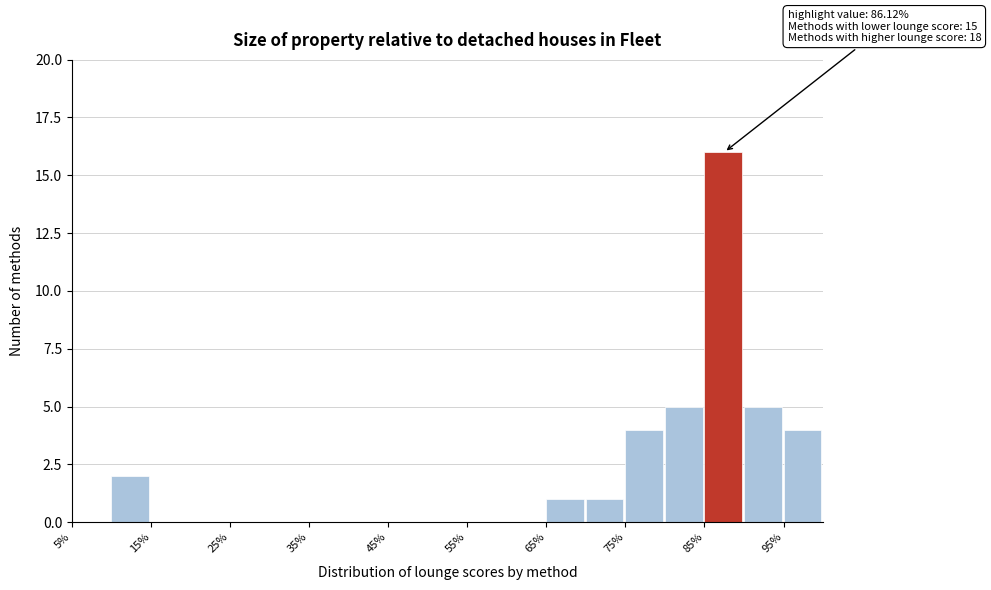

Which range on the x-axis has the tallest bar?

85 to 90